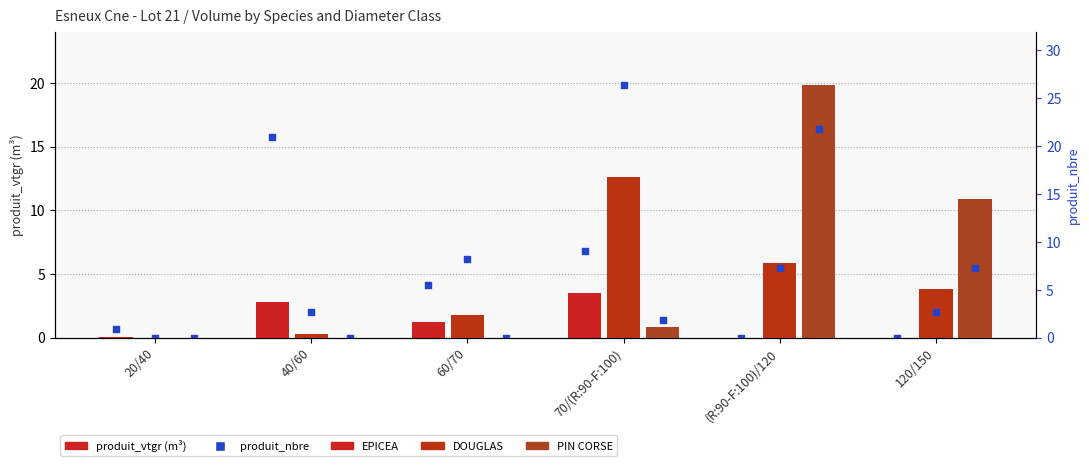

Which series reaches the minimum Y coordinate?

EPICEA